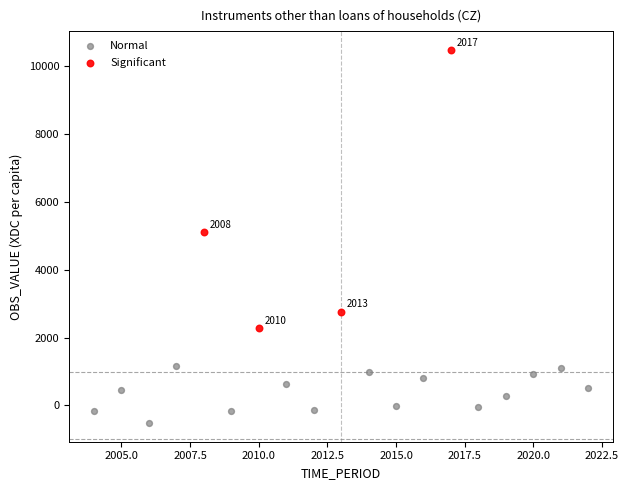

Which series reaches the maximum Y coordinate?

Significant